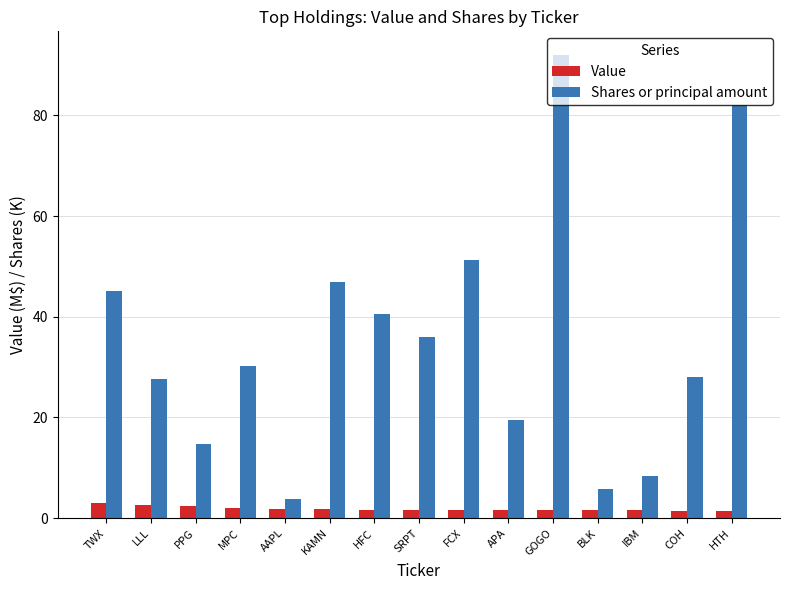

How many groups of bars are there?

15